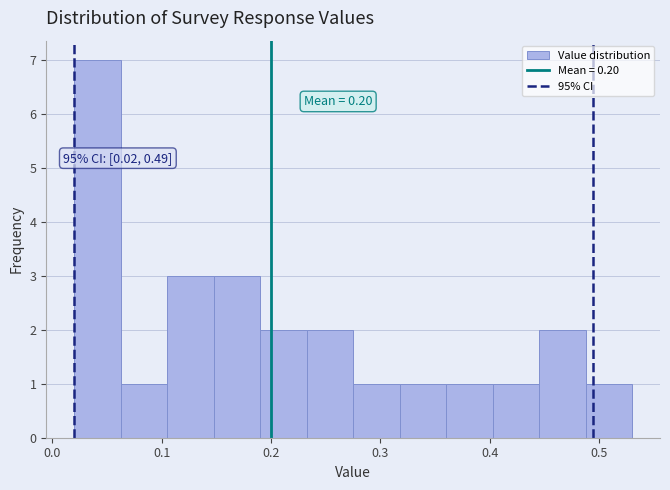

Over which range of the x-axis is the bar tallest?

0.02 to 0.06